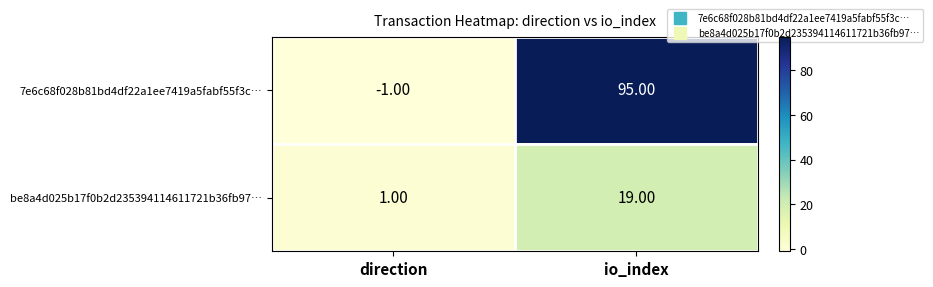

What is the sum of all be8a4d025b17f0b2d235394114611721b36fb97… values?

20